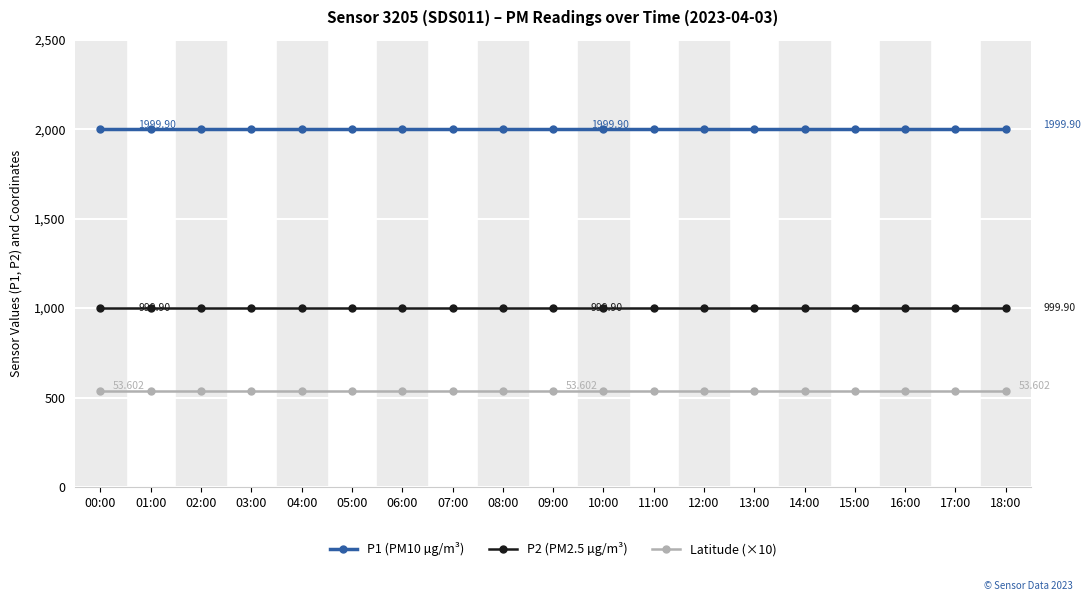

Reading left to right, what are all the values shown in this chart?

P1 (PM10 µg/m³): 00:00=1999.9	01:00=1999.9	02:00=1999.9	03:00=1999.9	04:00=1999.9	05:00=1999.9	06:00=1999.9	07:00=1999.9	08:00=1999.9	09:00=1999.9	10:00=1999.9	11:00=1999.9	12:00=1999.9	13:00=1999.9	14:00=1999.9	15:00=1999.9	16:00=1999.9	17:00=1999.9	18:00=1999.9
P2 (PM2.5 µg/m³): 00:00=999.9	01:00=999.9	02:00=999.9	03:00=999.9	04:00=999.9	05:00=999.9	06:00=999.9	07:00=999.9	08:00=999.9	09:00=999.9	10:00=999.9	11:00=999.9	12:00=999.9	13:00=999.9	14:00=999.9	15:00=999.9	16:00=999.9	17:00=999.9	18:00=999.9
Latitude (×10): 00:00=536.0	01:00=536.0	02:00=536.0	03:00=536.0	04:00=536.0	05:00=536.0	06:00=536.0	07:00=536.0	08:00=536.0	09:00=536.0	10:00=536.0	11:00=536.0	12:00=536.0	13:00=536.0	14:00=536.0	15:00=536.0	16:00=536.0	17:00=536.0	18:00=536.0